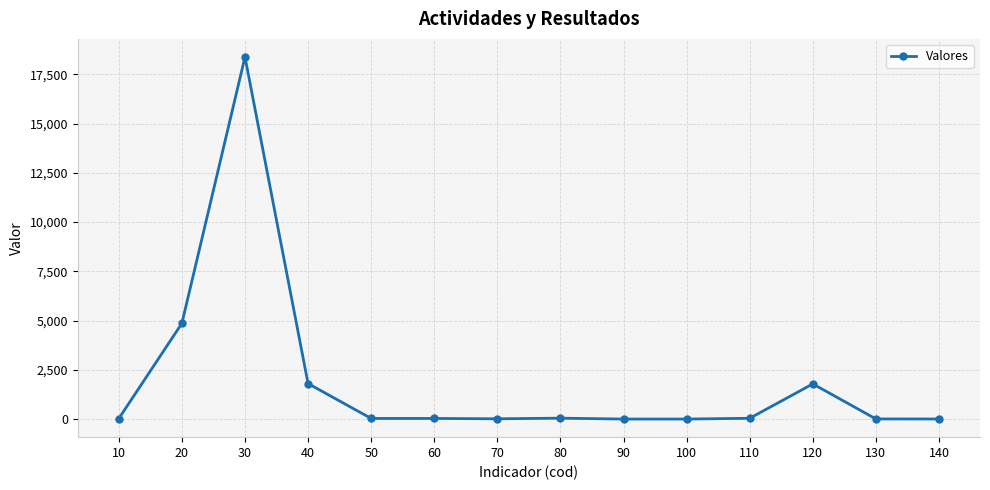

Is it true that the value at 10 is 22?

True